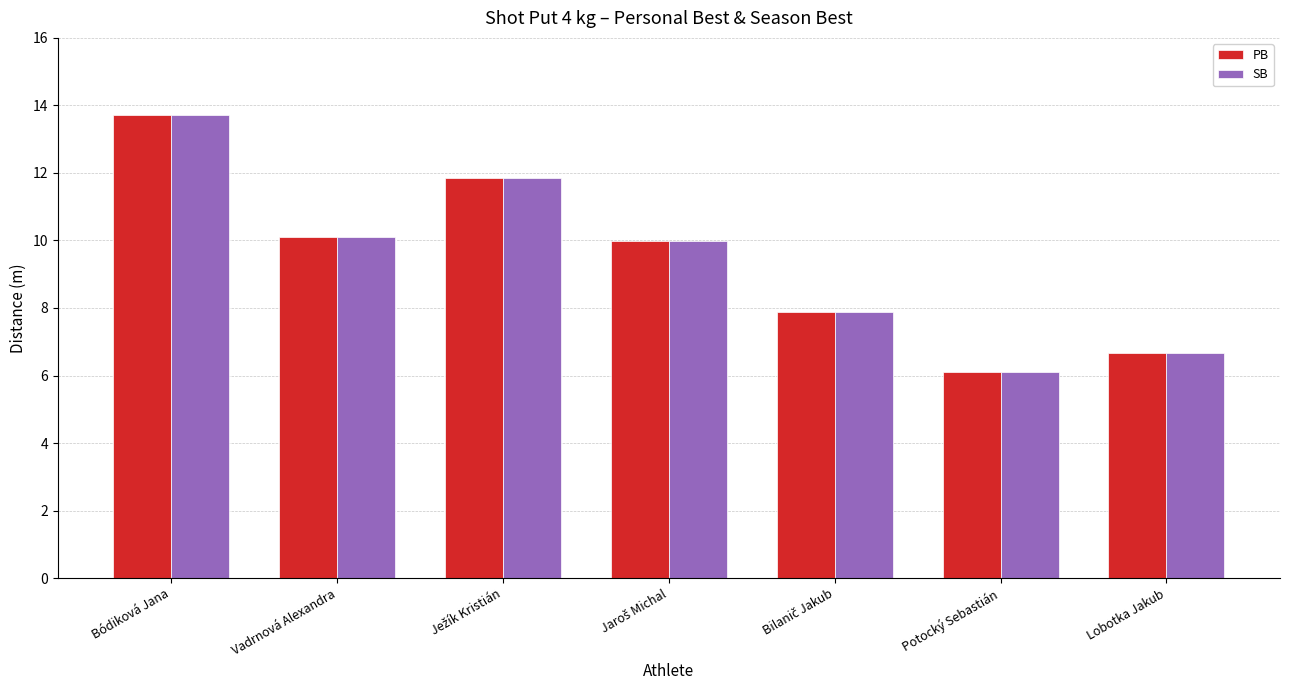

What is the lowest value of the SB series?

6.1